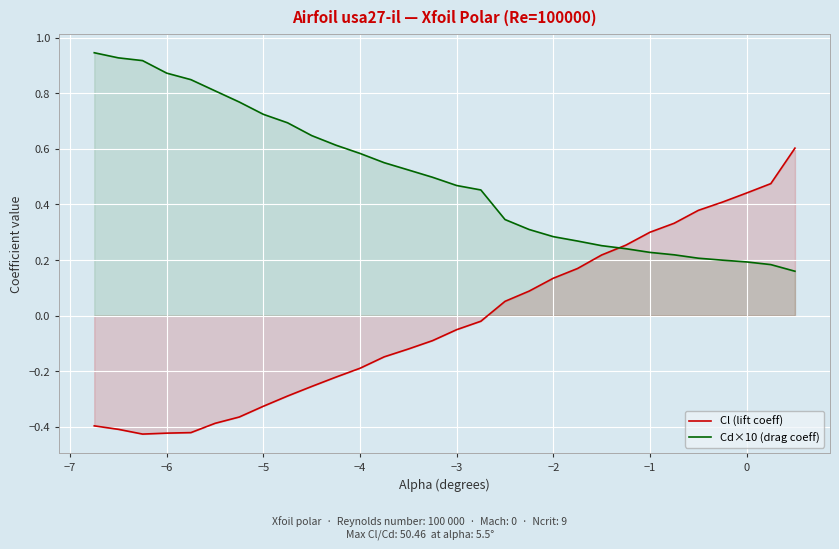

Which series has the widest spread of values?

Cl (lift coeff)